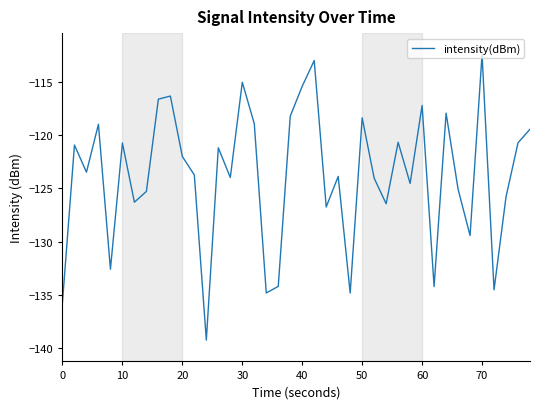

What is the difference between the second highest and second lowest values?

22.7